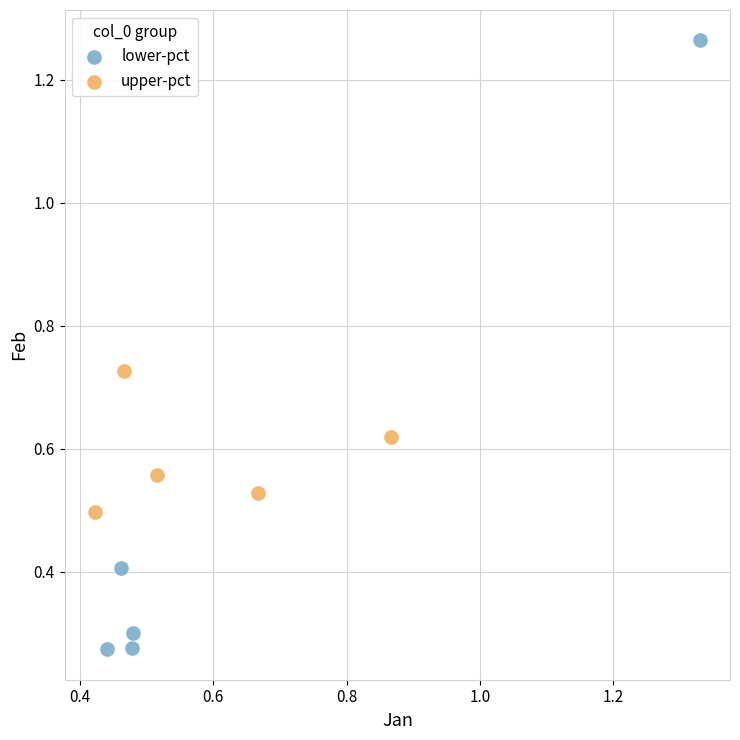

Which series contains the lowest Y value?

lower-pct